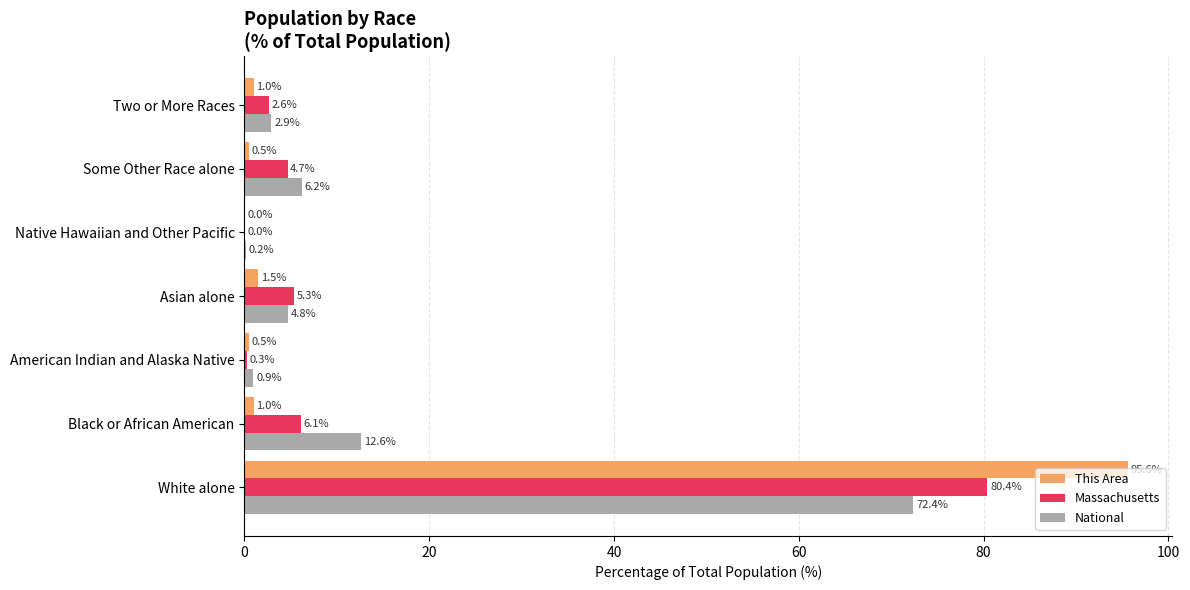

How many series are shown in this chart?

3